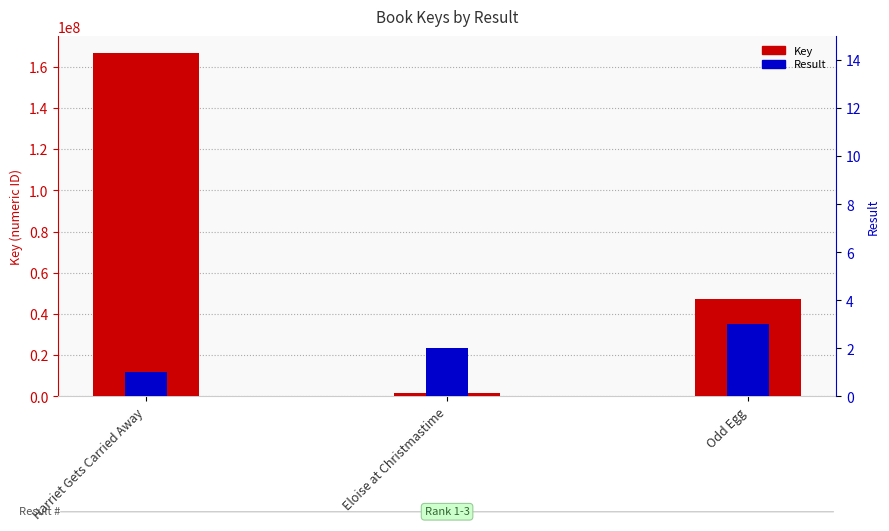

Is the value of Result at Harriet Gets Carried Away greater than the value of Key at Odd Egg?

No